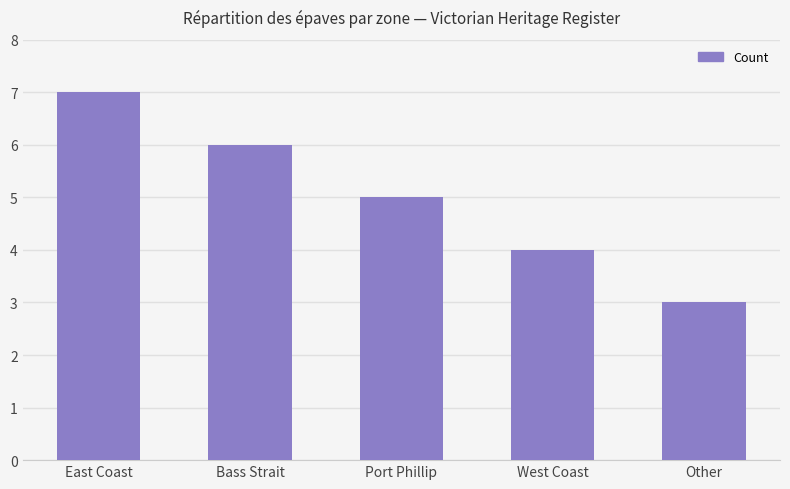

Count the number of data series in this chart.

1